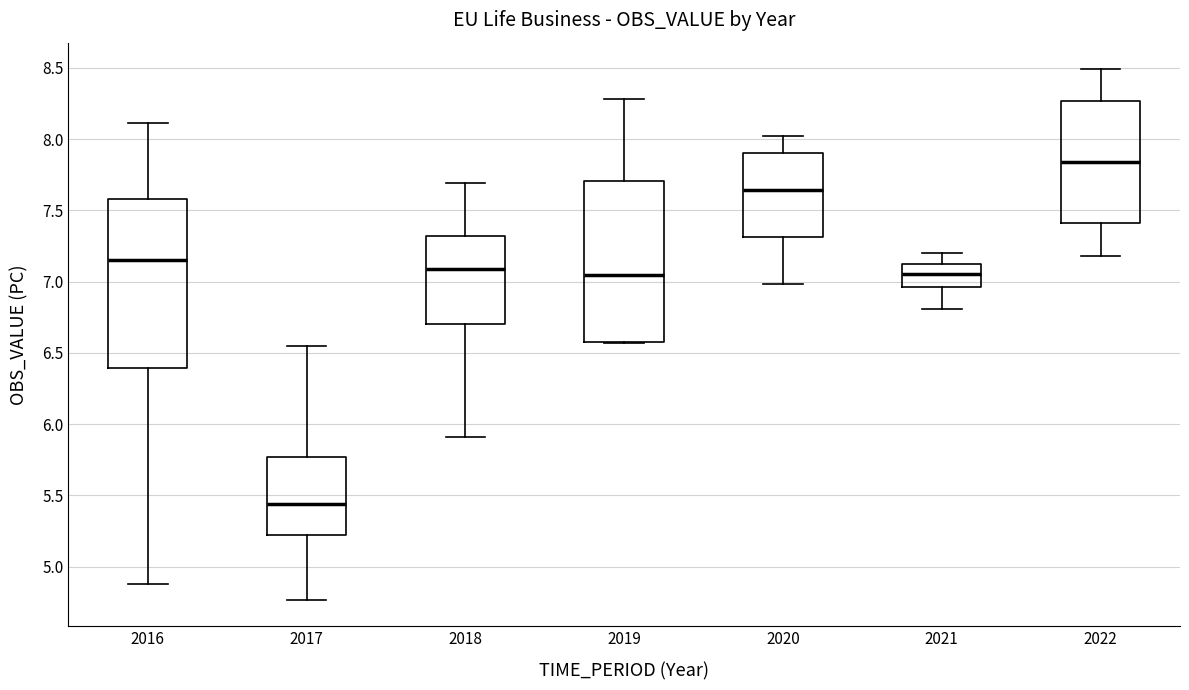

Reading left to right, transcribe this box plot: for each box, give where its median line is, the range the box spans, and where its two whiskers end, as read against the y-axis. The values are not printed on the chart, so give them approximately, as read against the axis.

2016: median 7.15, box 6.40 to 7.60, whiskers 4.90 to 8.10
2017: median 5.45, box 5.20 to 5.75, whiskers 4.75 to 6.55
2018: median 7.10, box 6.70 to 7.30, whiskers 5.90 to 7.70
2019: median 7.05, box 6.60 to 7.70, whiskers 6.55 to 8.30
2020: median 7.65, box 7.30 to 7.90, whiskers 7.00 to 8.00
2021: median 7.05, box 6.95 to 7.15, whiskers 6.80 to 7.20
2022: median 7.85, box 7.40 to 8.25, whiskers 7.20 to 8.50